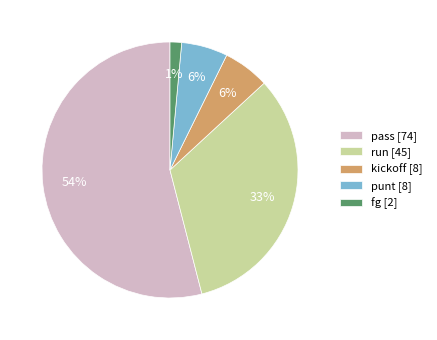

What is the smallest slice in the pie chart?

fg